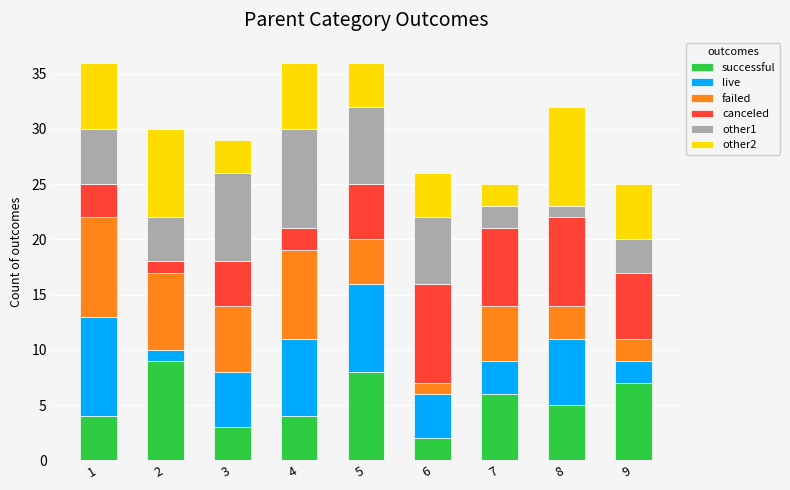

Is it true that successful equals 2 at 6?

True